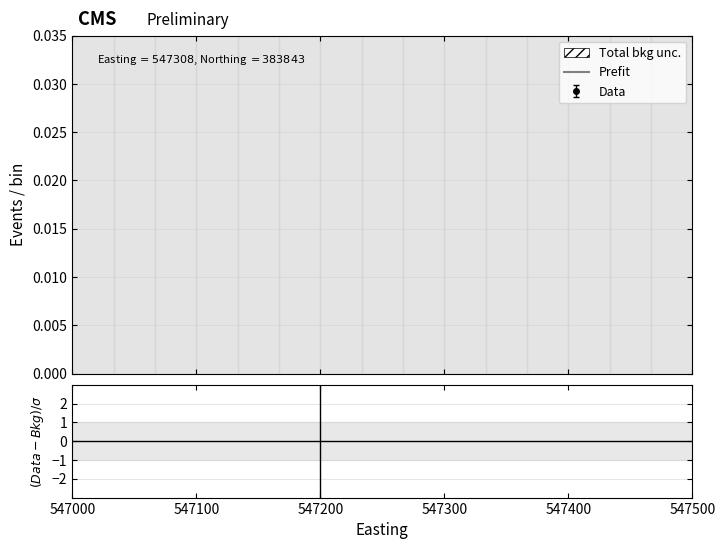

Does the chart display data point markers on the line(s)?

No